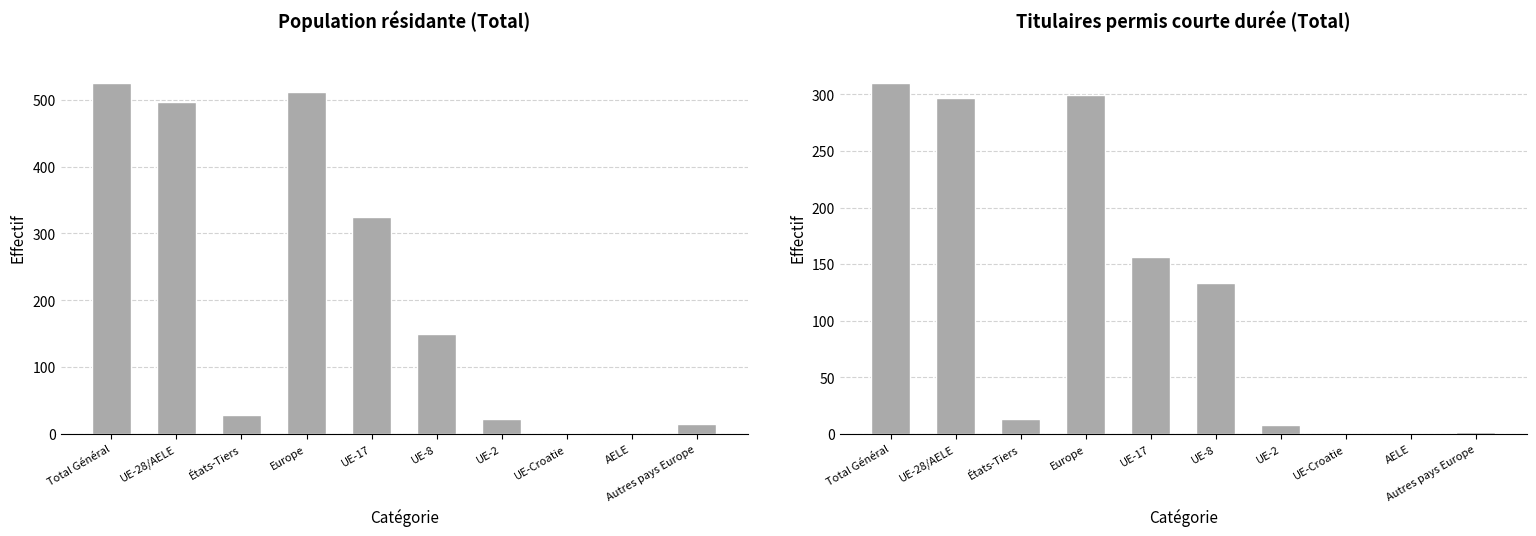

Reading right to left, list all the values displayed in this chart.

Total: 15	0	2	22	149	324	512	28	497	525
Titulaires permis courte durée: 2	0	0	8	133	156	299	13	297	310